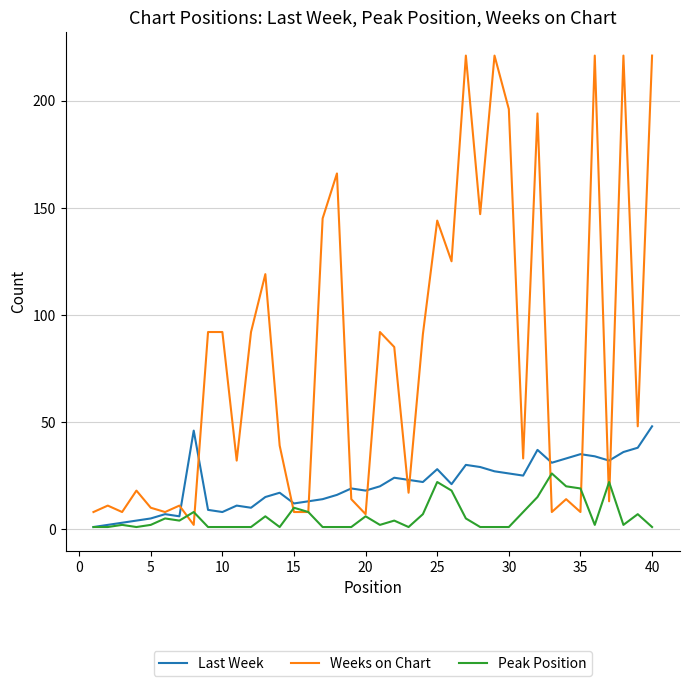

What is the minimum value shown in the chart?

1